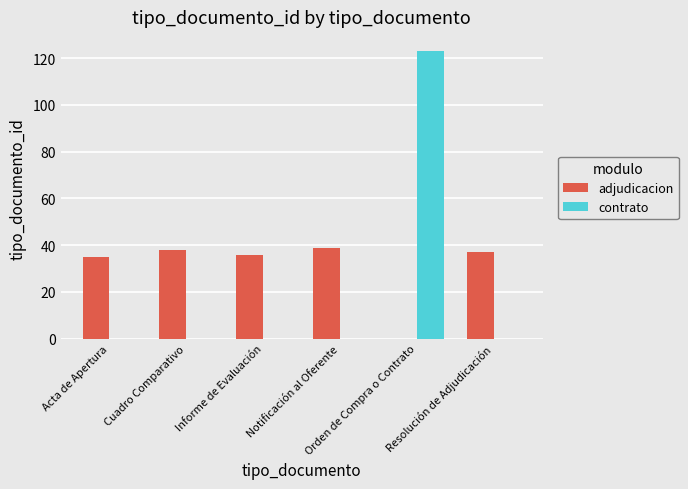

What is the difference between the adjudicacion values at Informe de Evaluación and Cuadro Comparativo?

2